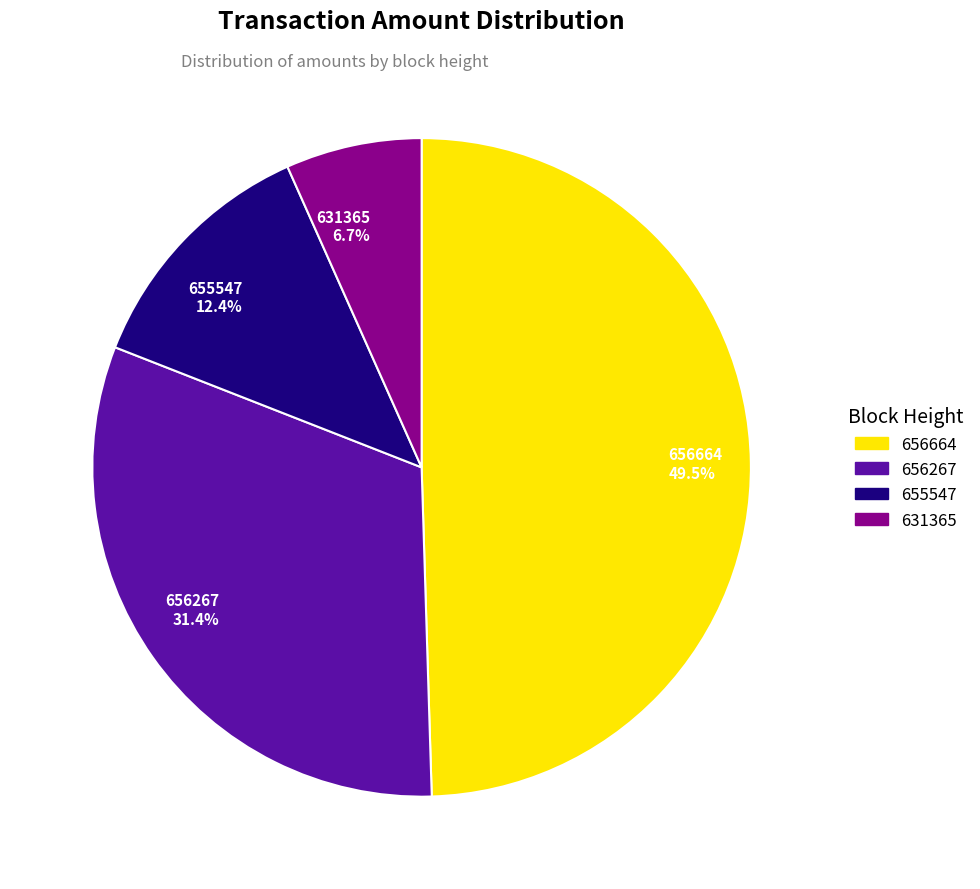

How many slices are in this pie chart?

4